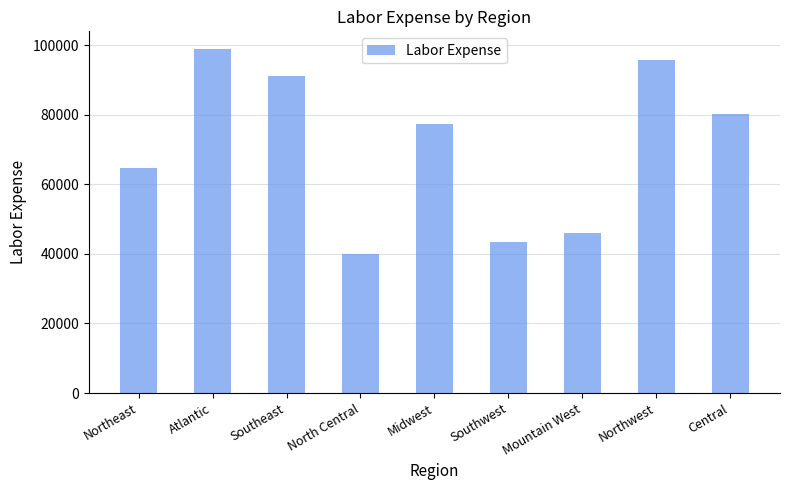

Where is the data nearest to the value 69518?

Northeast